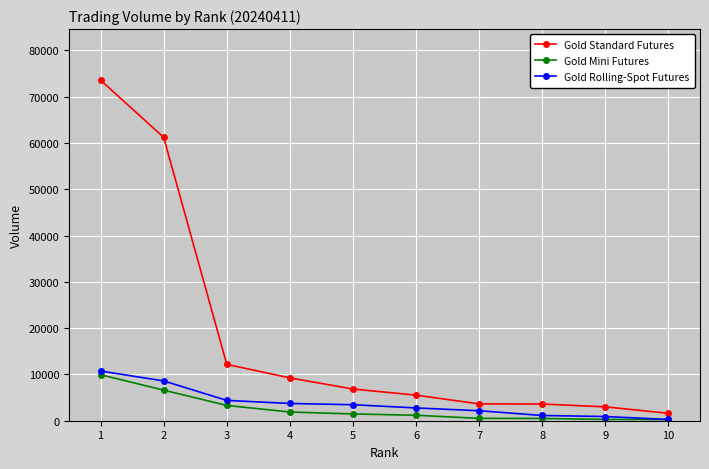

The value of Gold Rolling-Spot Futures at 7 is 2156. True or false?

True